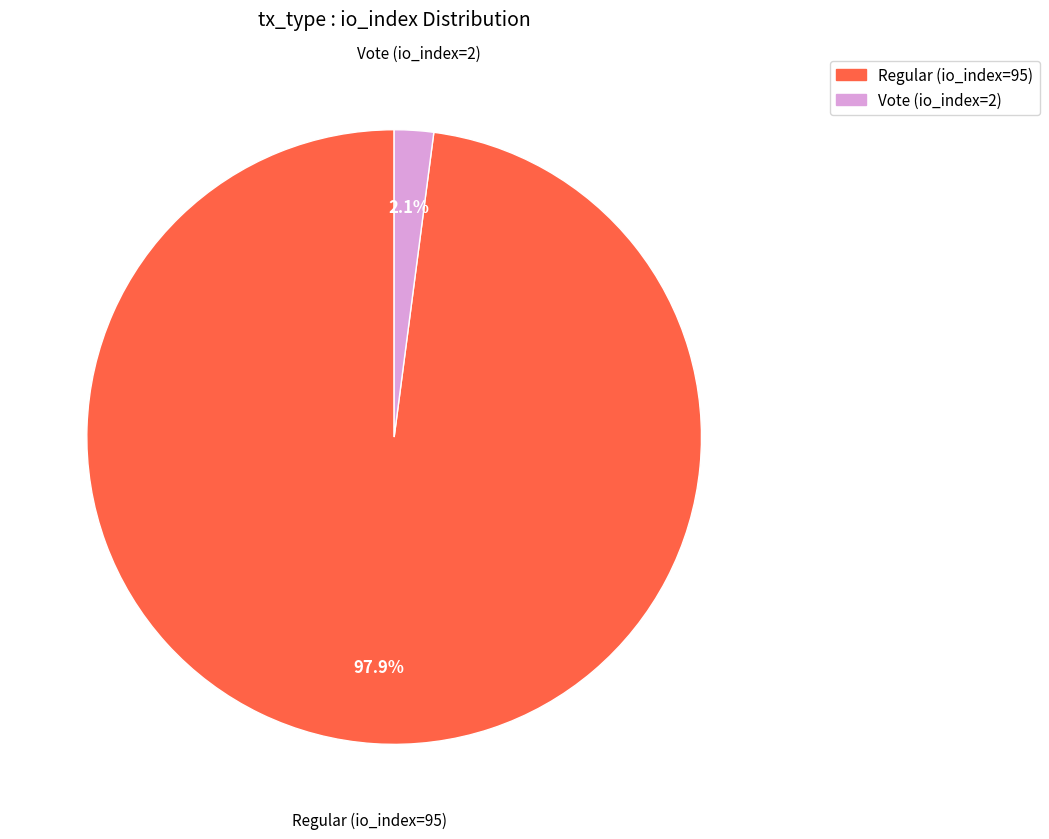

True or false: Regular (io_index=95) accounts for 98% of the total.

True